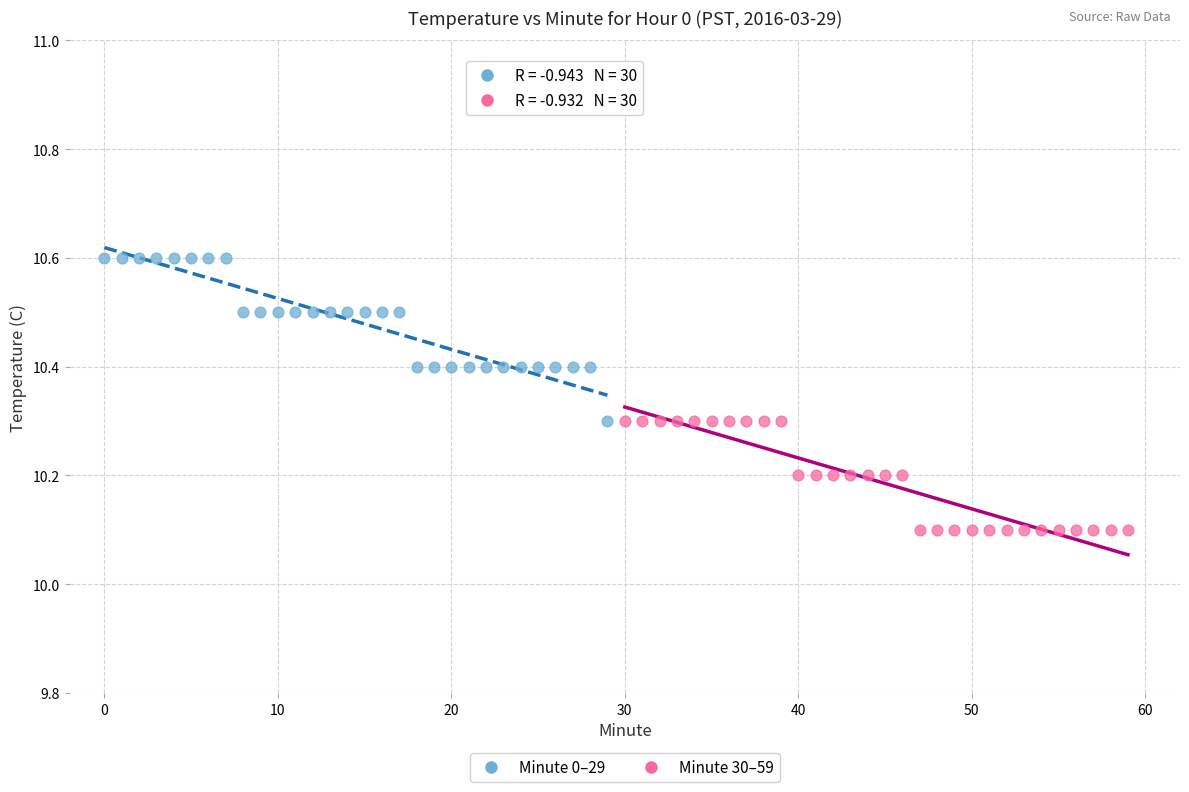

Which series reaches the maximum Y coordinate?

Minute 0–29